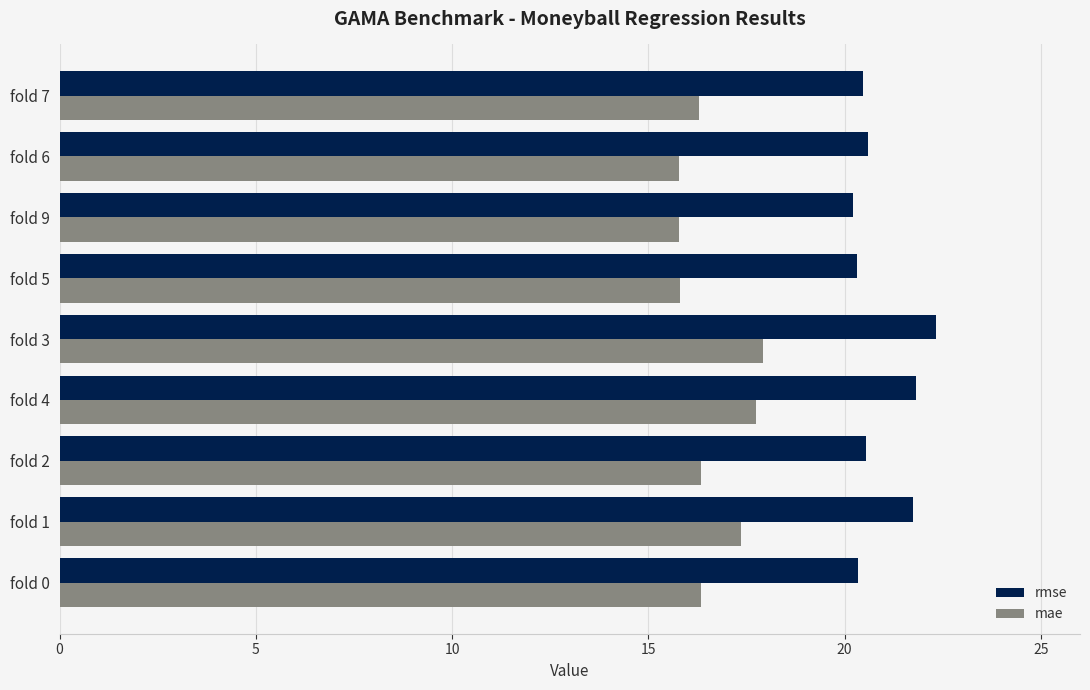

Is the value of rmse at fold 0 greater than the value of mae at fold 3?

Yes